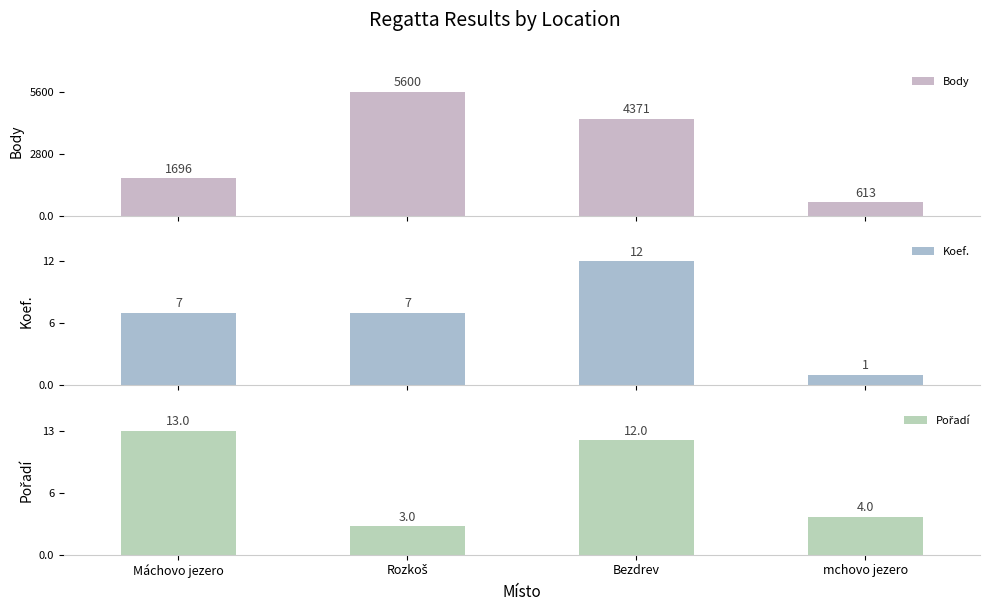

True or false: Body has a value of 3330 at Rozkoš.

False